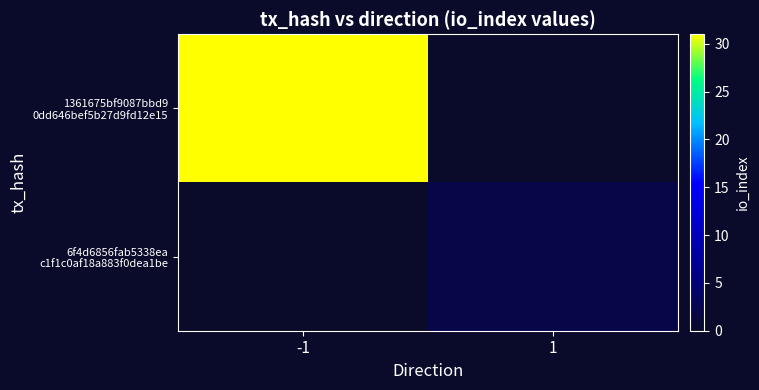

Rank the series at -1 from highest to lowest value.

1361675bf9087bbd9 0dd646bef5b27d9fd12e15, 6f4d6856fab5338ea c1f1c0af18a883f0dea1be